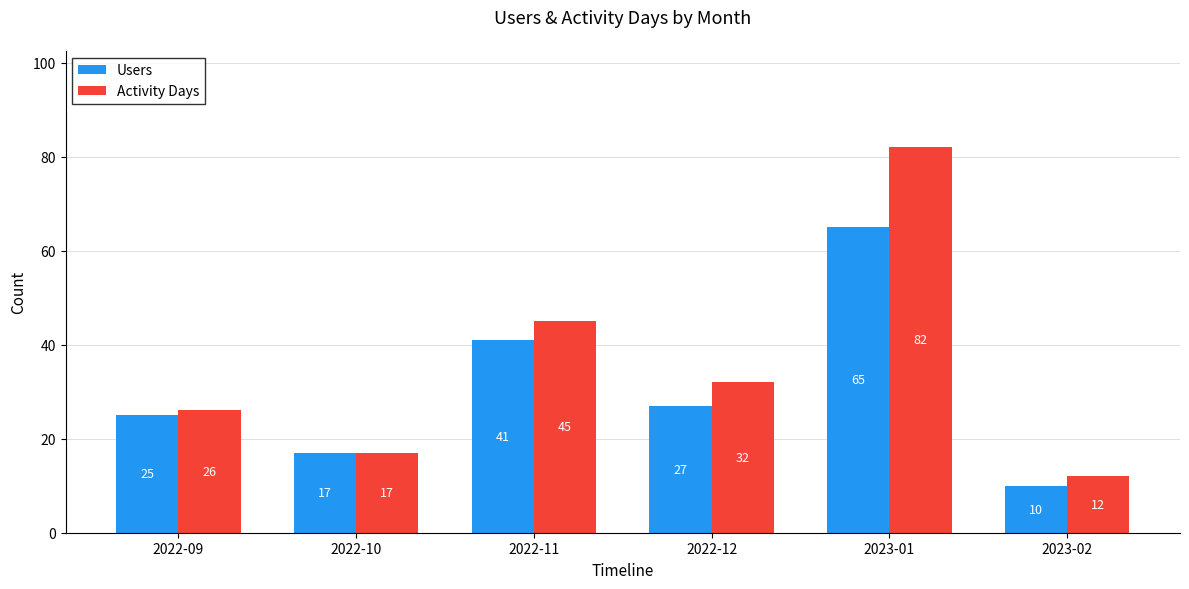

At which label does Users reach its peak?

2023-01